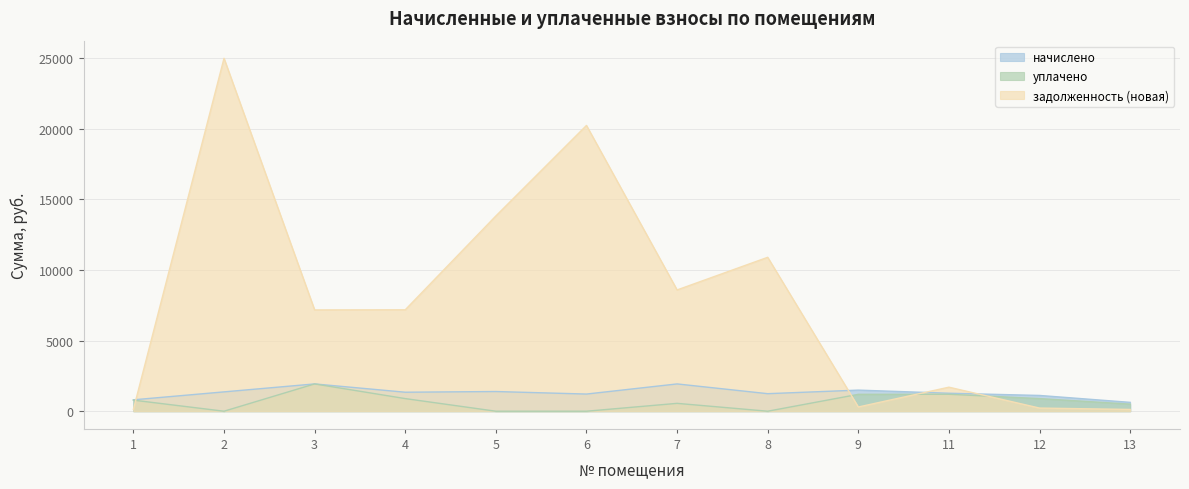

Which category has the lowest value across all series?

2